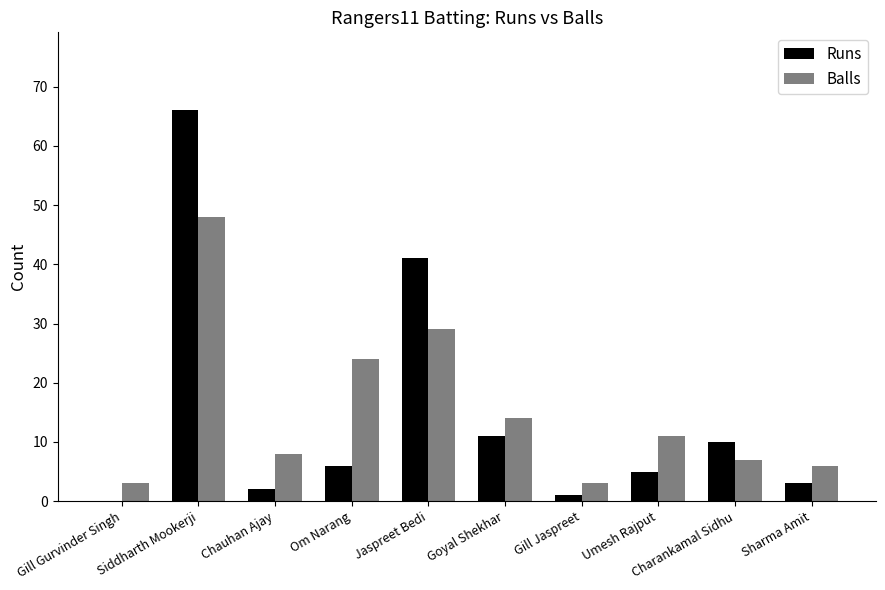

The Runs series shows 15 at Goyal Shekhar. True or false?

False